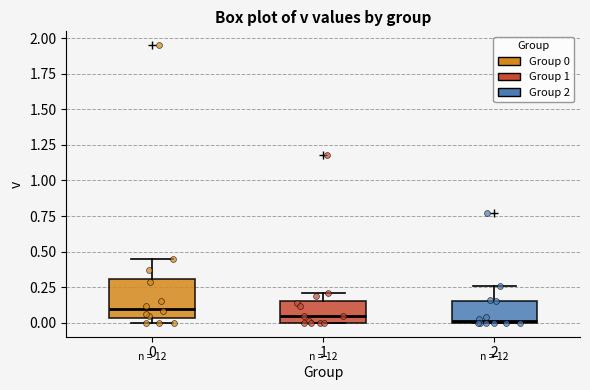

Where is the lower edge of the box at x = 2 on the y-axis? The values are not printed on the chart, so give them approximately, as read against the axis.

0.00